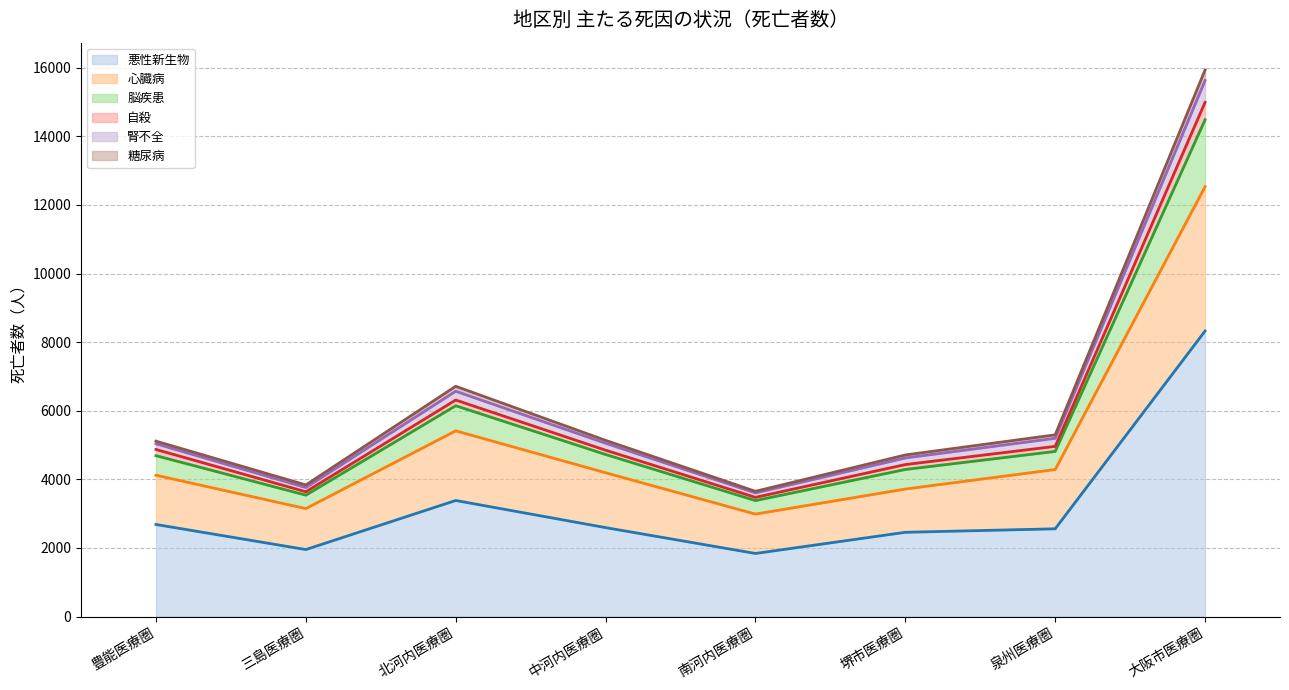

At which category is the sum across all series the highest?

大阪市医療圏